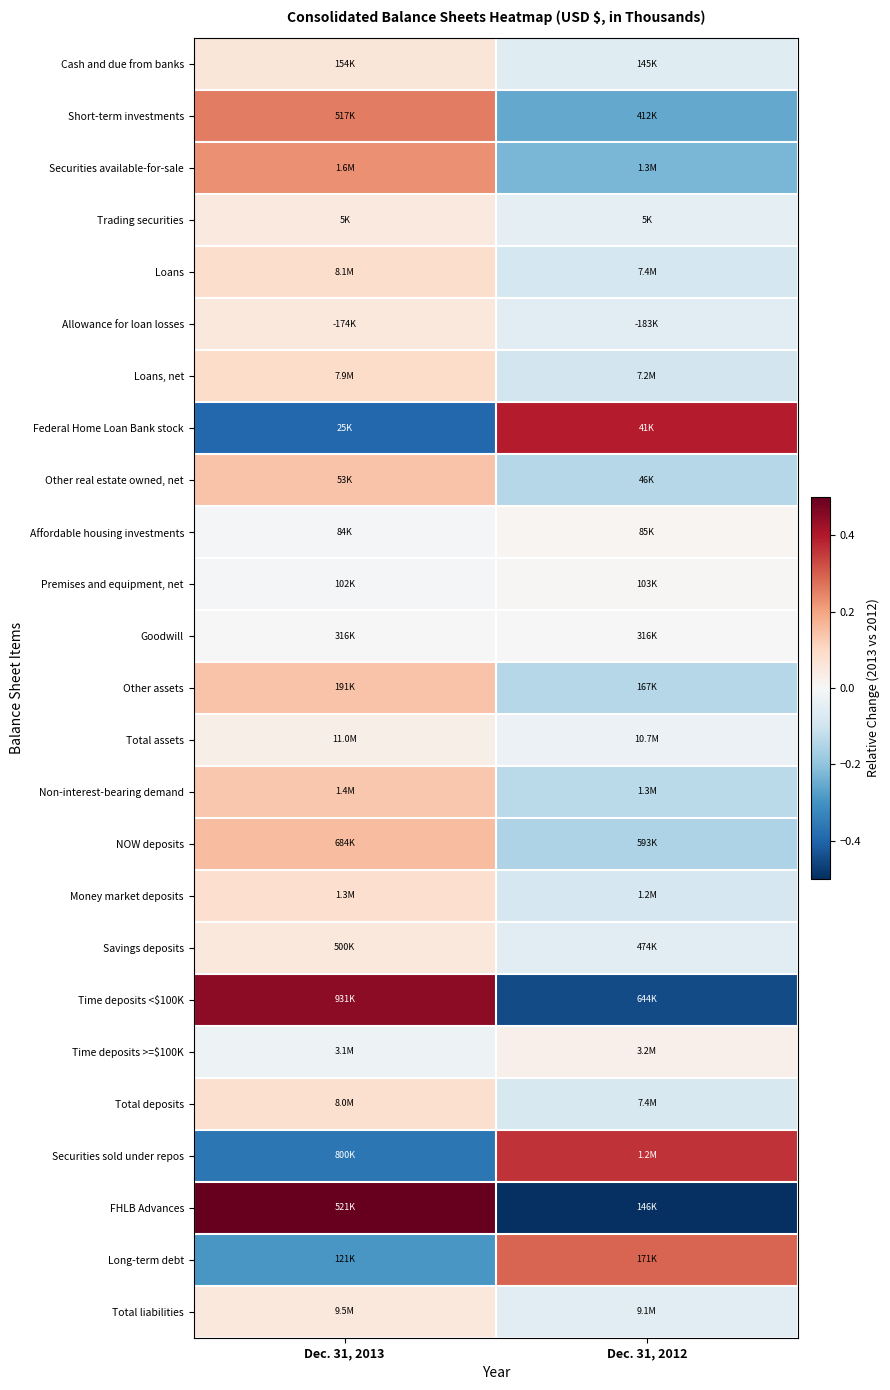

Count the number of categories in the chart.

2